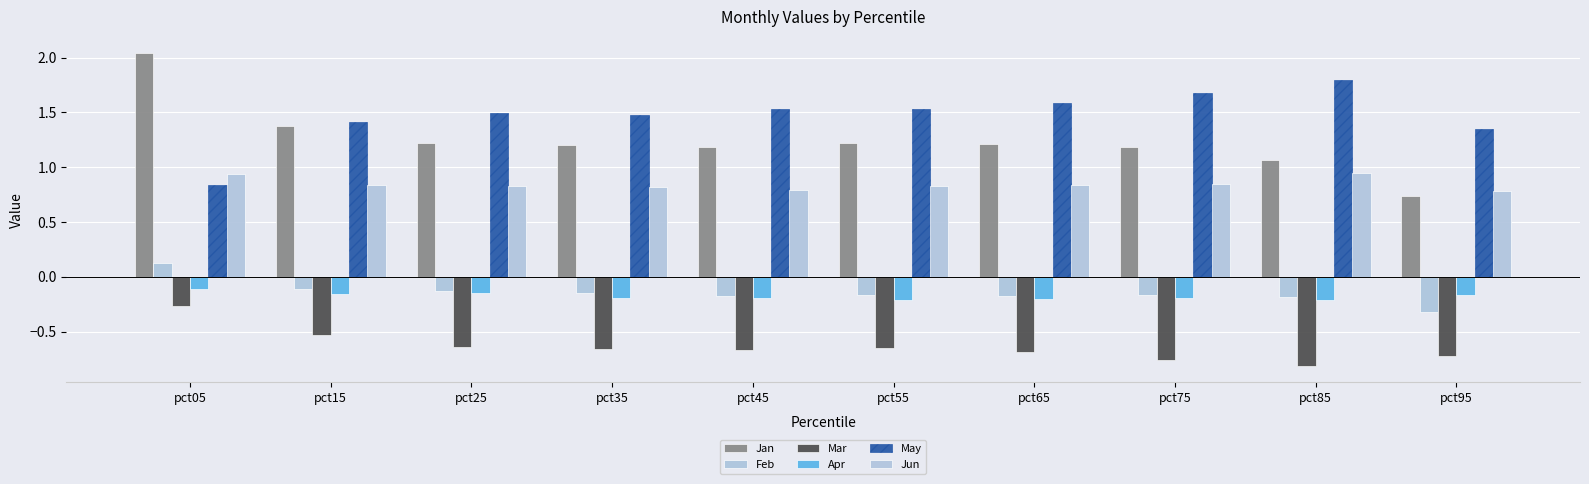

What is the total value across all series at pct55?

2.6